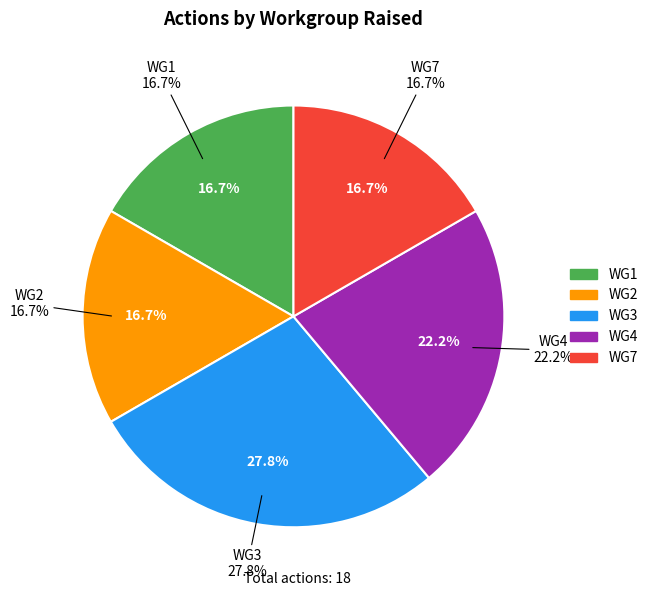

Does WG2 account for over 50% of the chart?

No